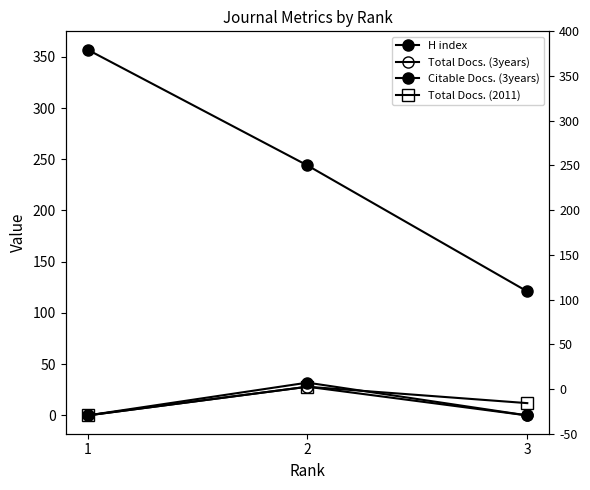

Is the value of Total Docs. (2011) at 3 greater than the value of Total Docs. (3years) at 3?

Yes